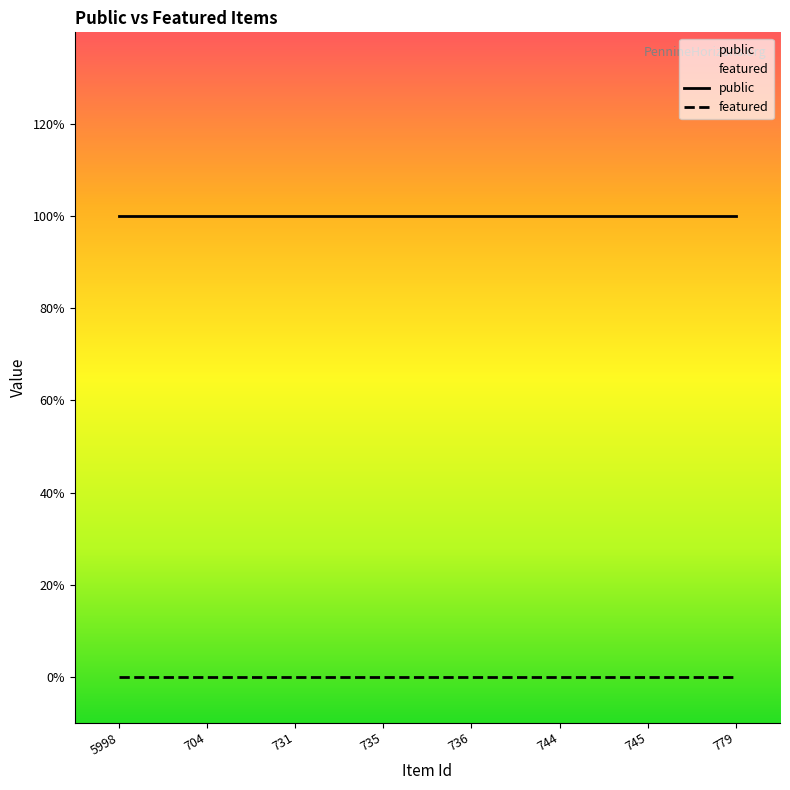

What position from the right is 779?

1